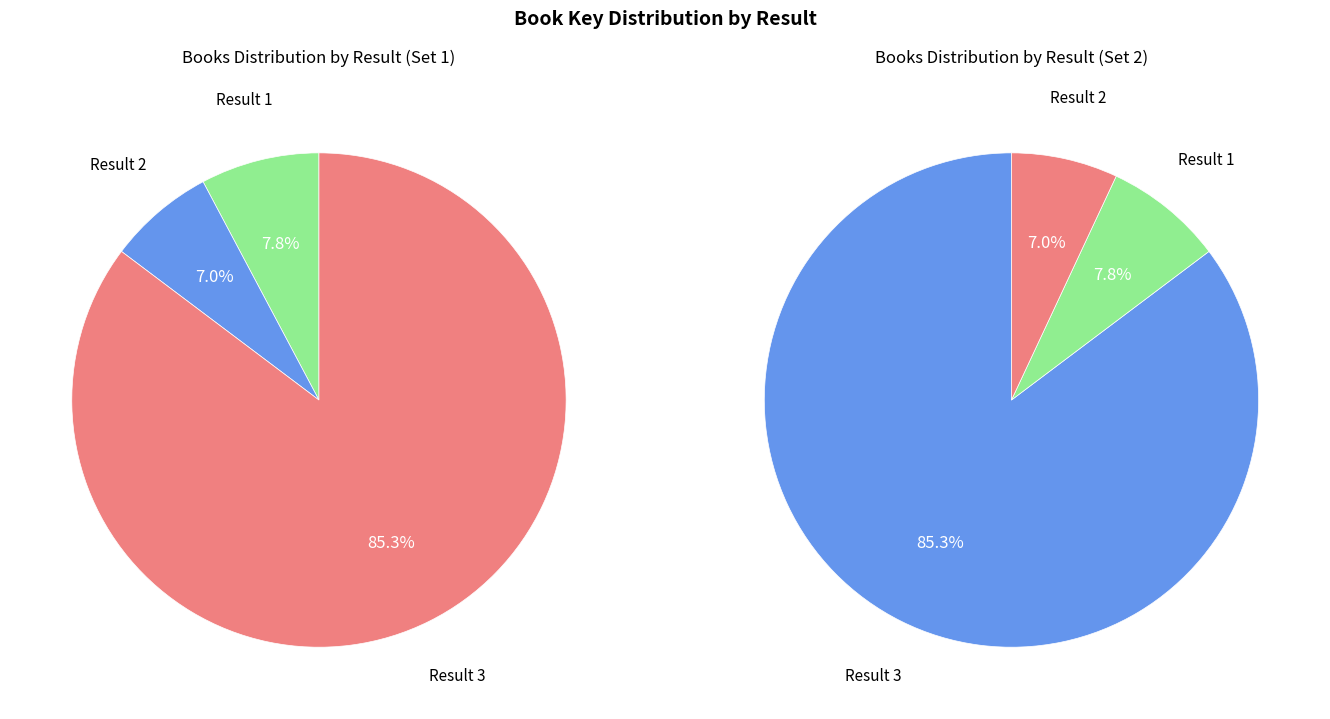

Approximately how many times larger is the value at 2 compared to 3?

0.1